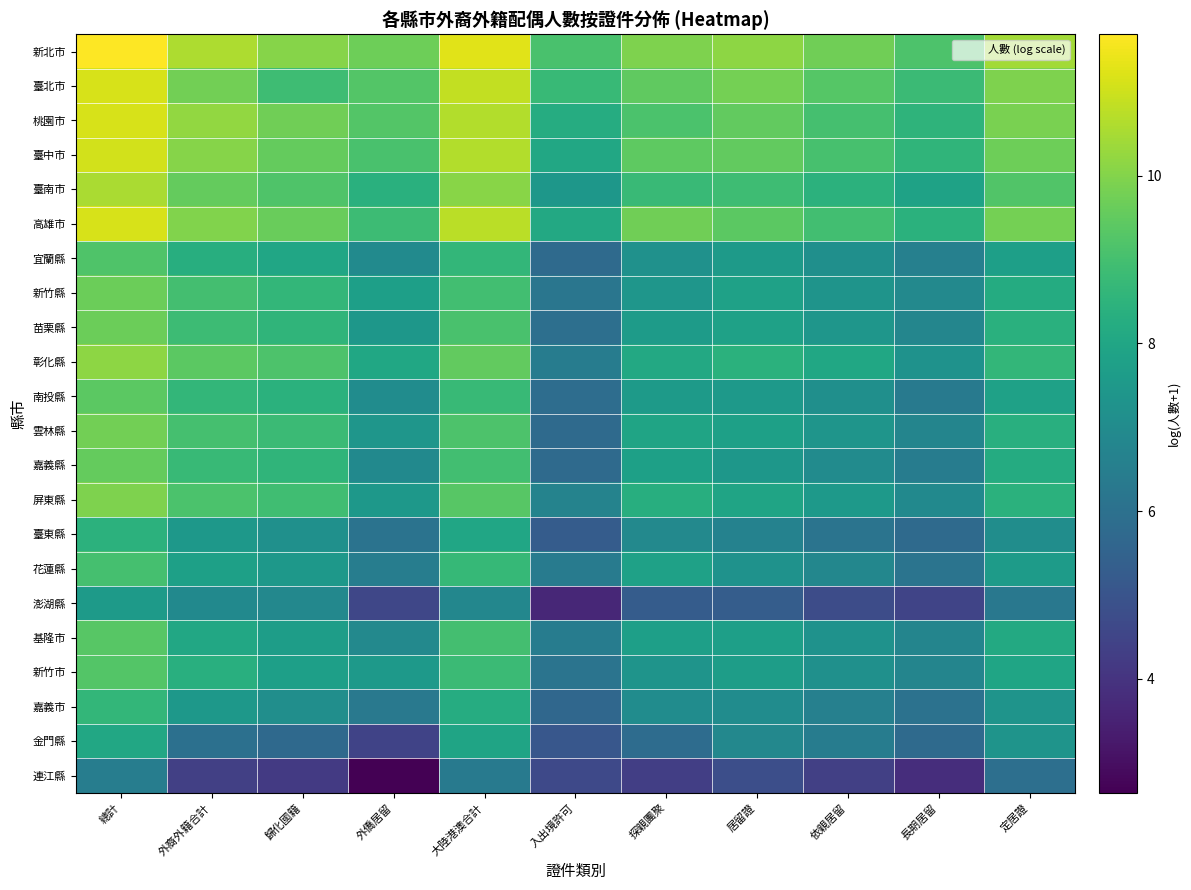

At which category does the chart reach its peak across all series?

總計